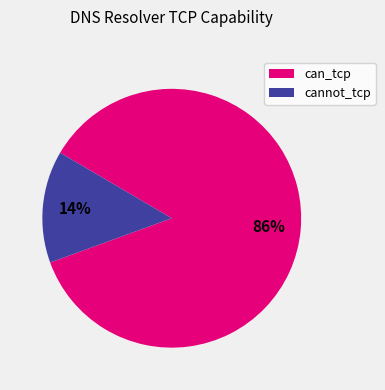

The can_tcp slice represents 97% of the pie. True or false?

False